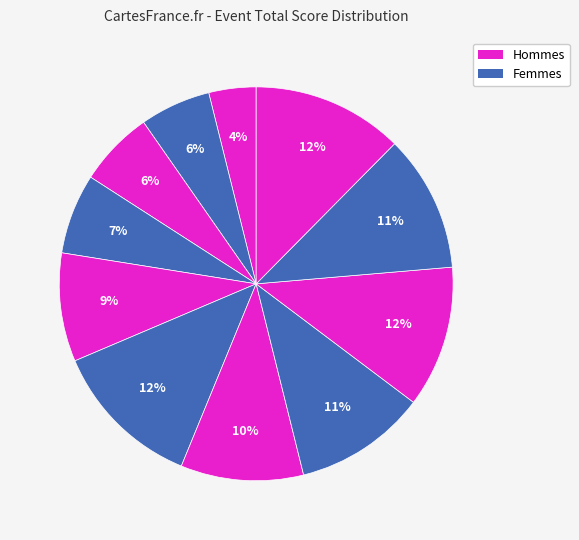

Count the number of slices in the pie.

11